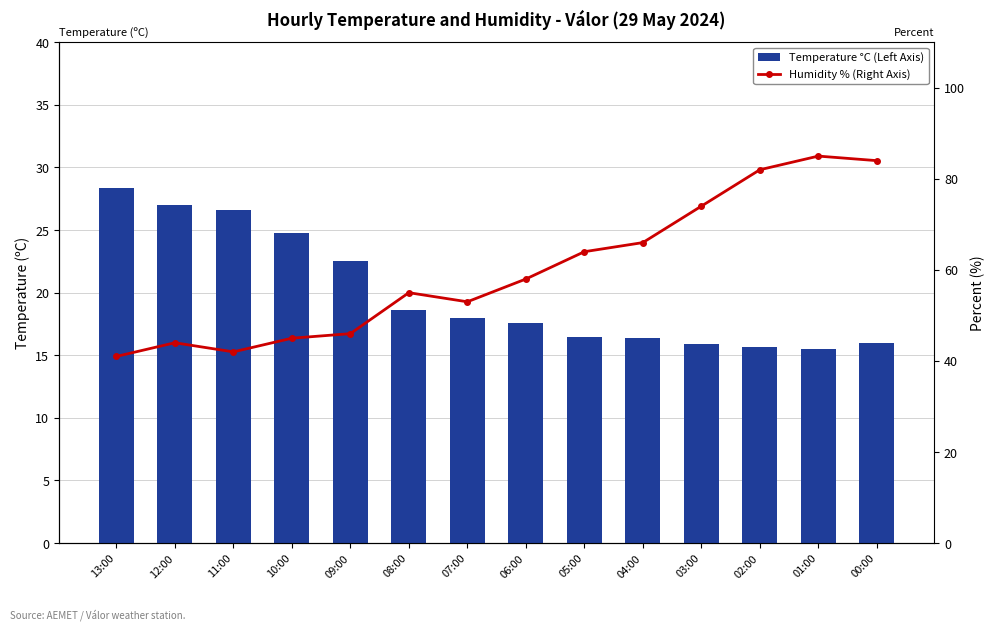

What is the difference between the Humidity % (Right Axis) values at 05:00 and 03:00?

10.0